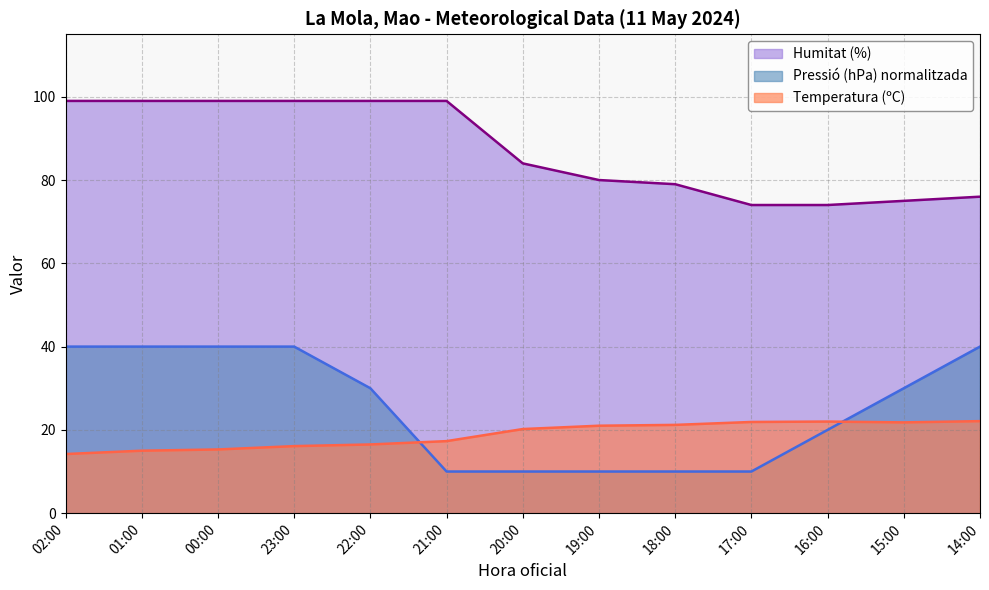

What is the total value across all series at 22:00?

145.5